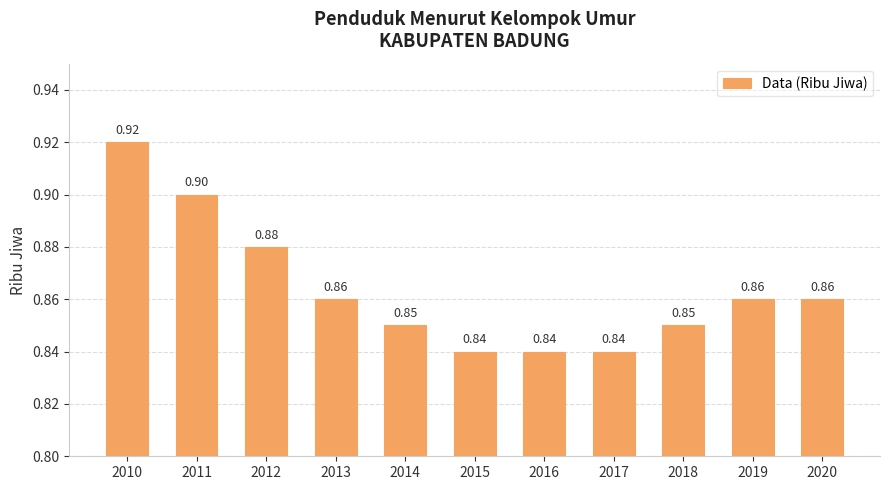

Which label corresponds to the largest value in the chart?

2010